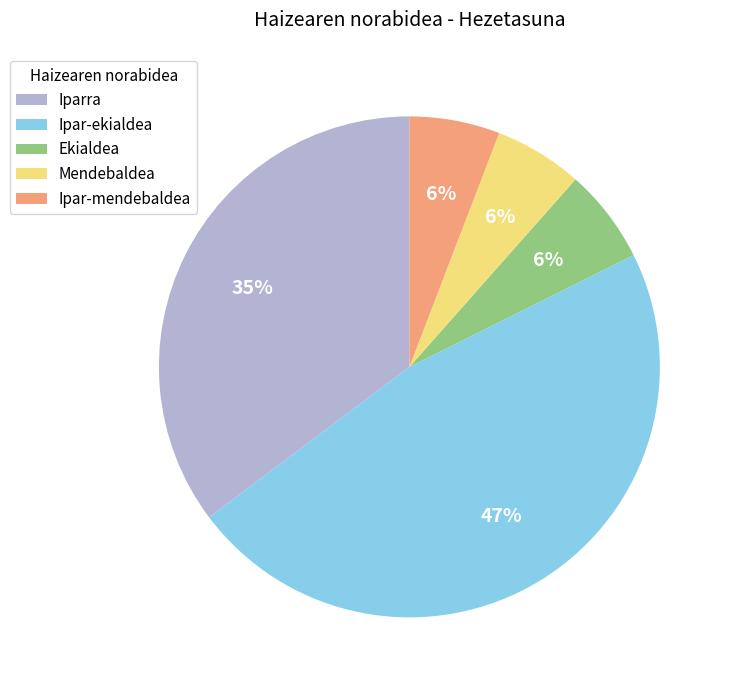

Is it true that Ekialdea is 11% of the pie?

False